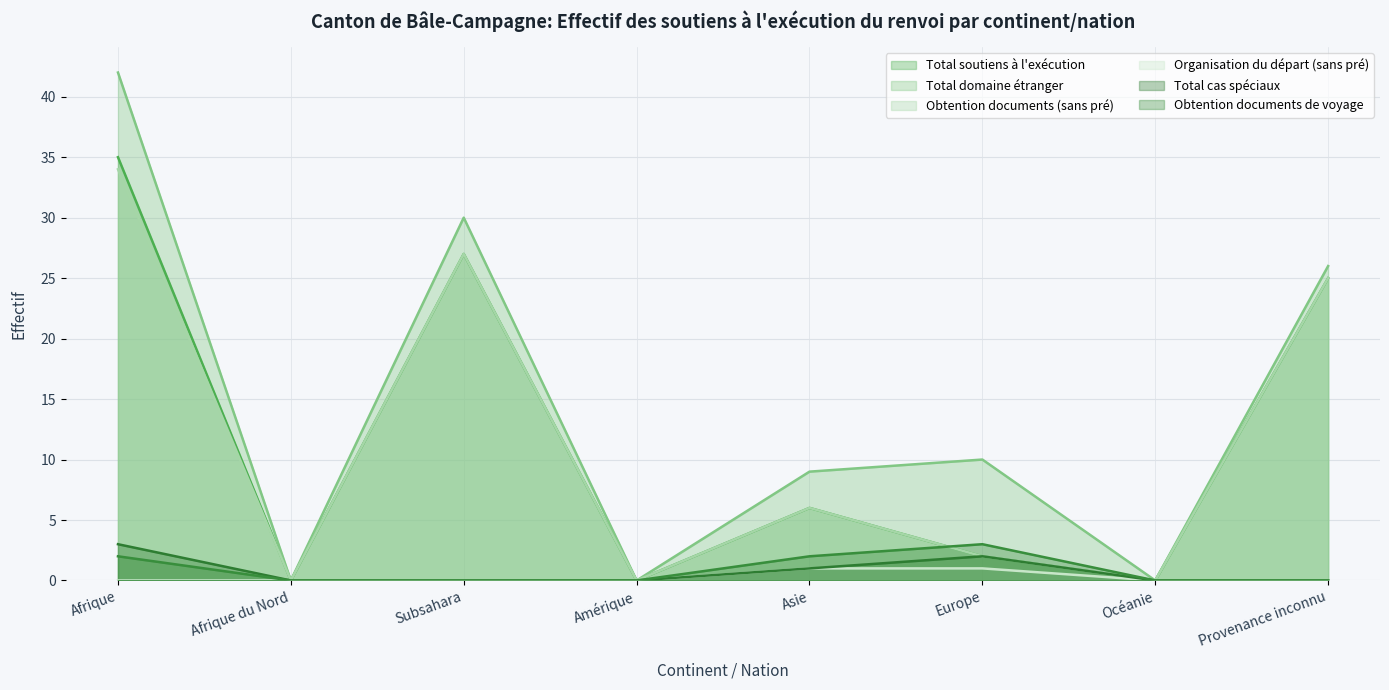

At which category does Total soutiens à l'exécution reach its first local peak?

Subsahara